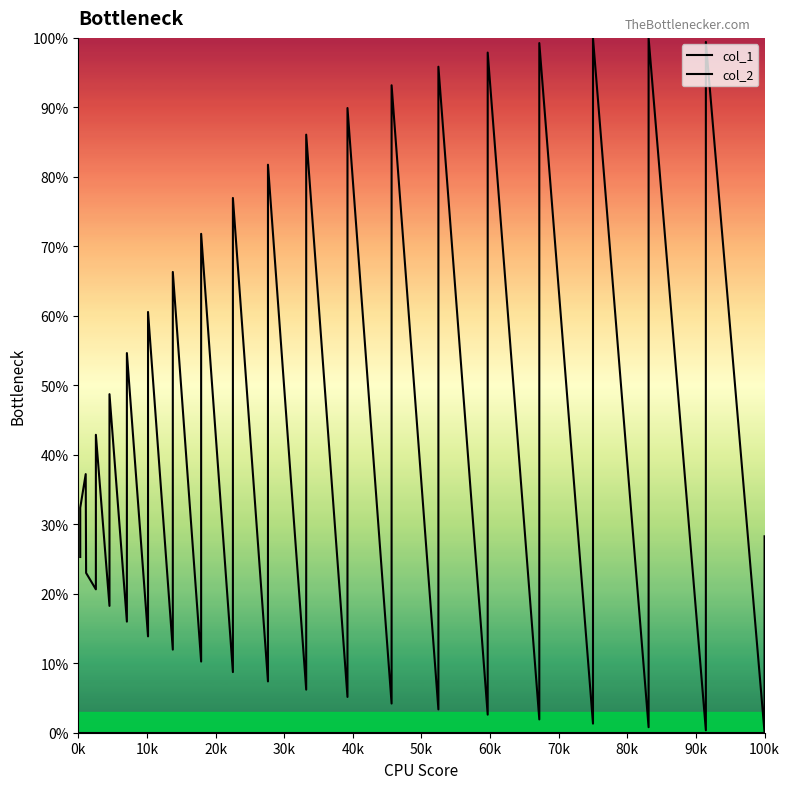

In col_1, how many points are lower than both neighbors (excluding endpoints)?

18